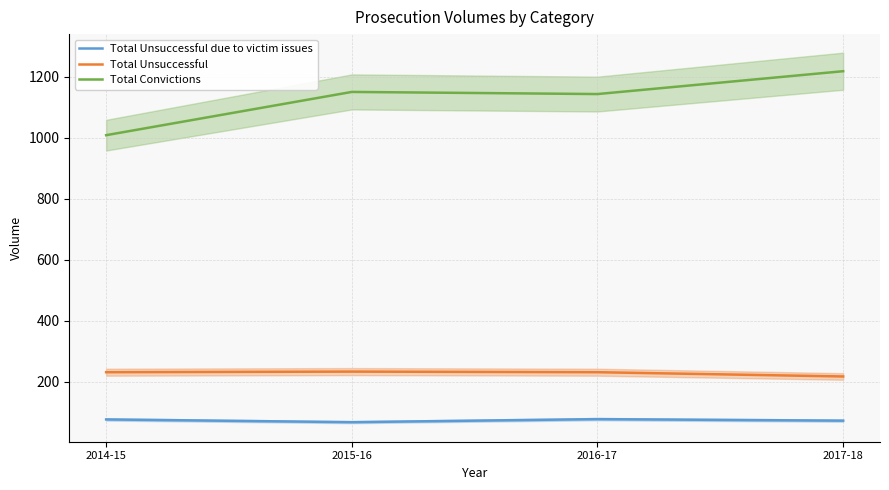

What is the label of the 2nd point from the left?

2015-16